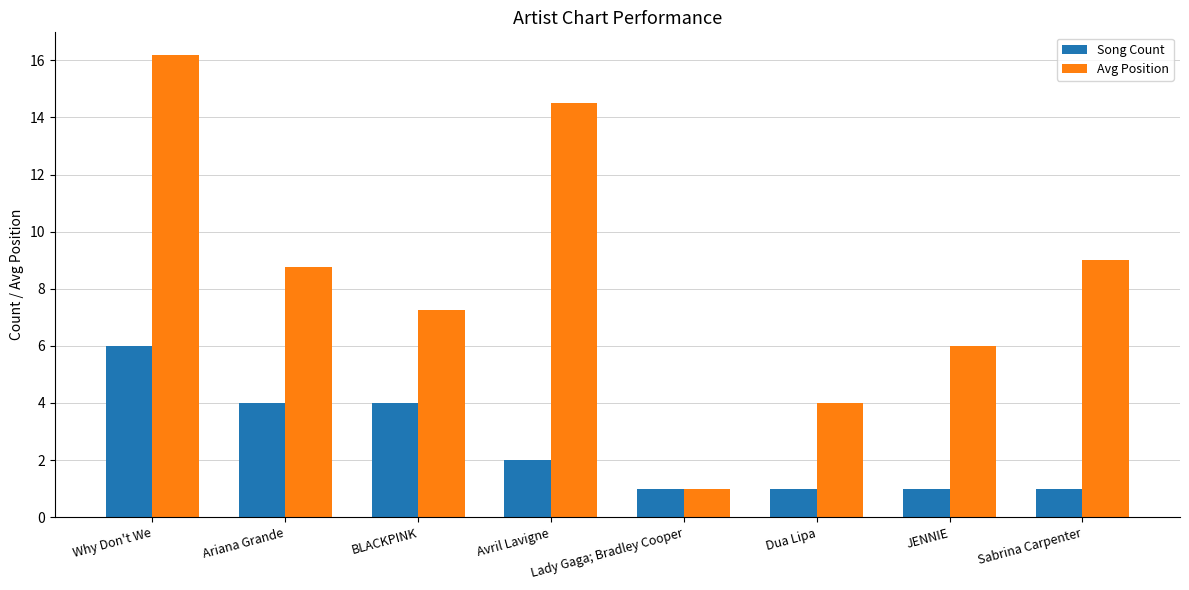

Which series has the largest total across all categories?

Avg Position